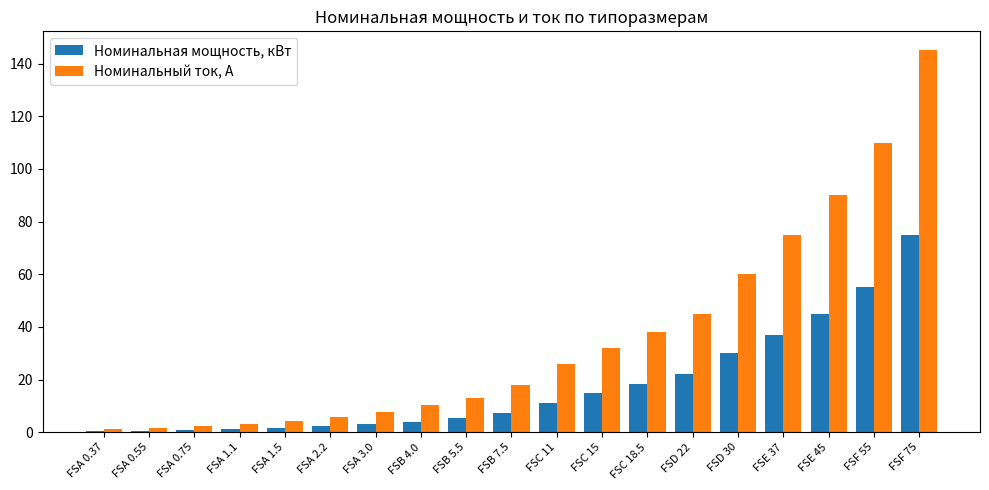

Count the number of data series in this chart.

2